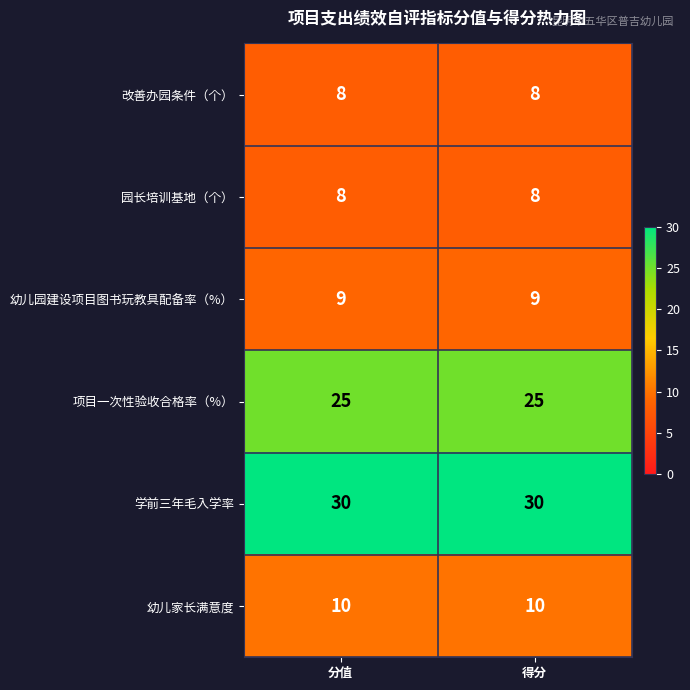

What is the spread (max minus min) of values at 分值?

22